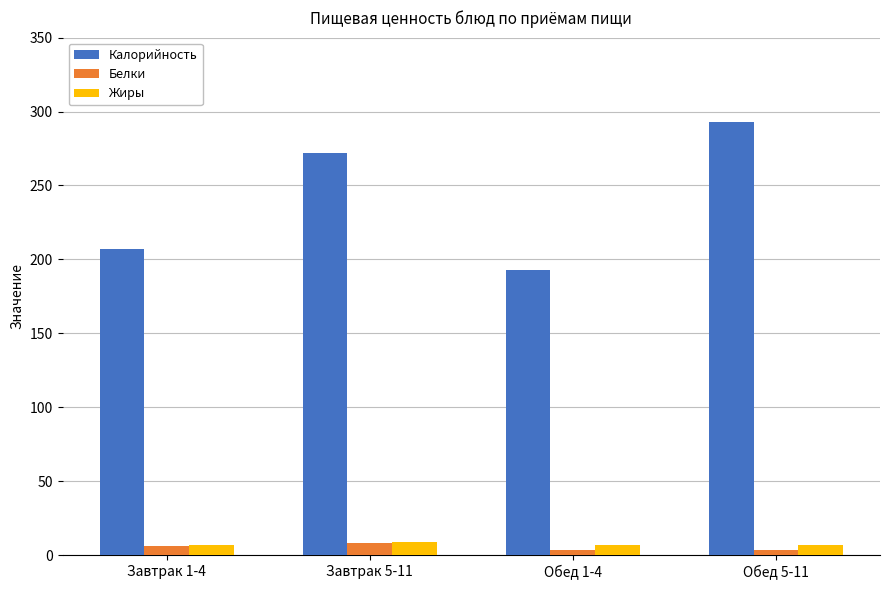

Reading left to right, list all the values displayed in this chart.

Калорийность: 207.1	271.8	192.9	292.9
Белки: 6.1	8.1	3.7	3.7
Жиры: 6.6	8.7	6.6	6.6